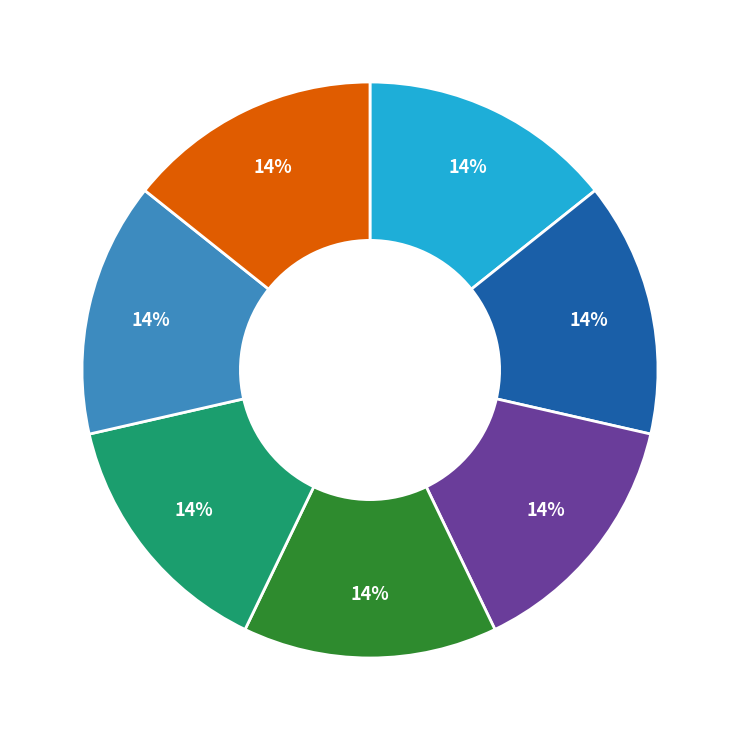

Is there a majority slice in this chart?

No